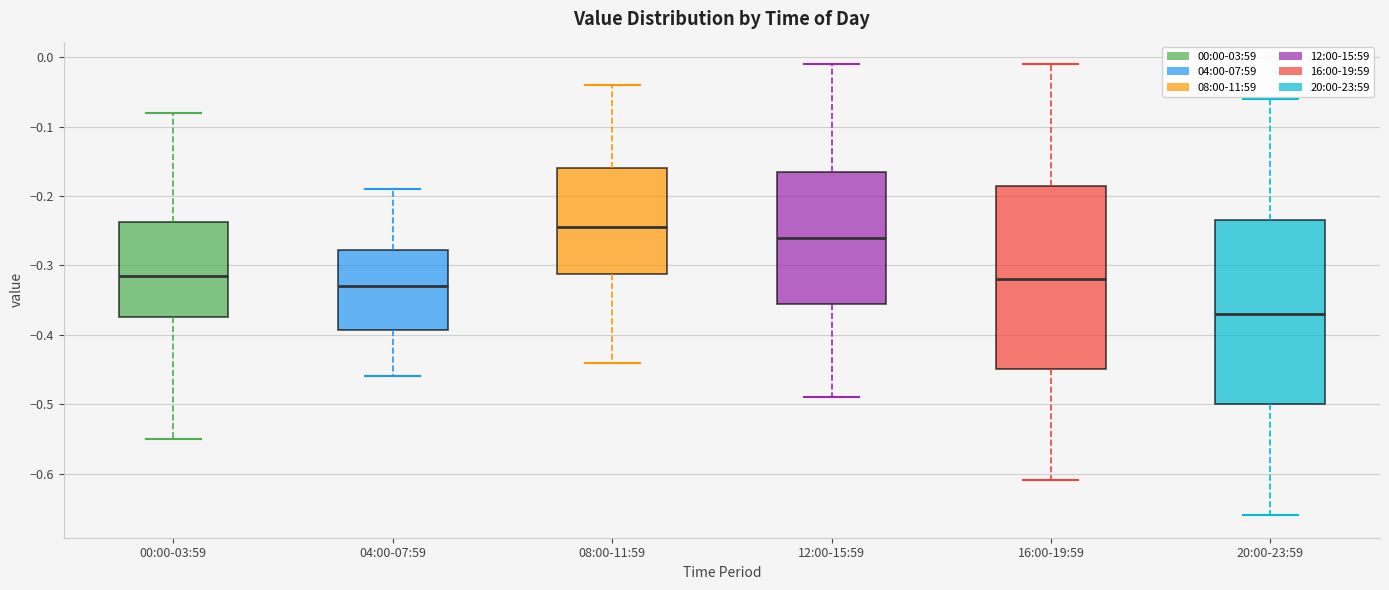

Which box's median line is the highest?

08:00-11:59